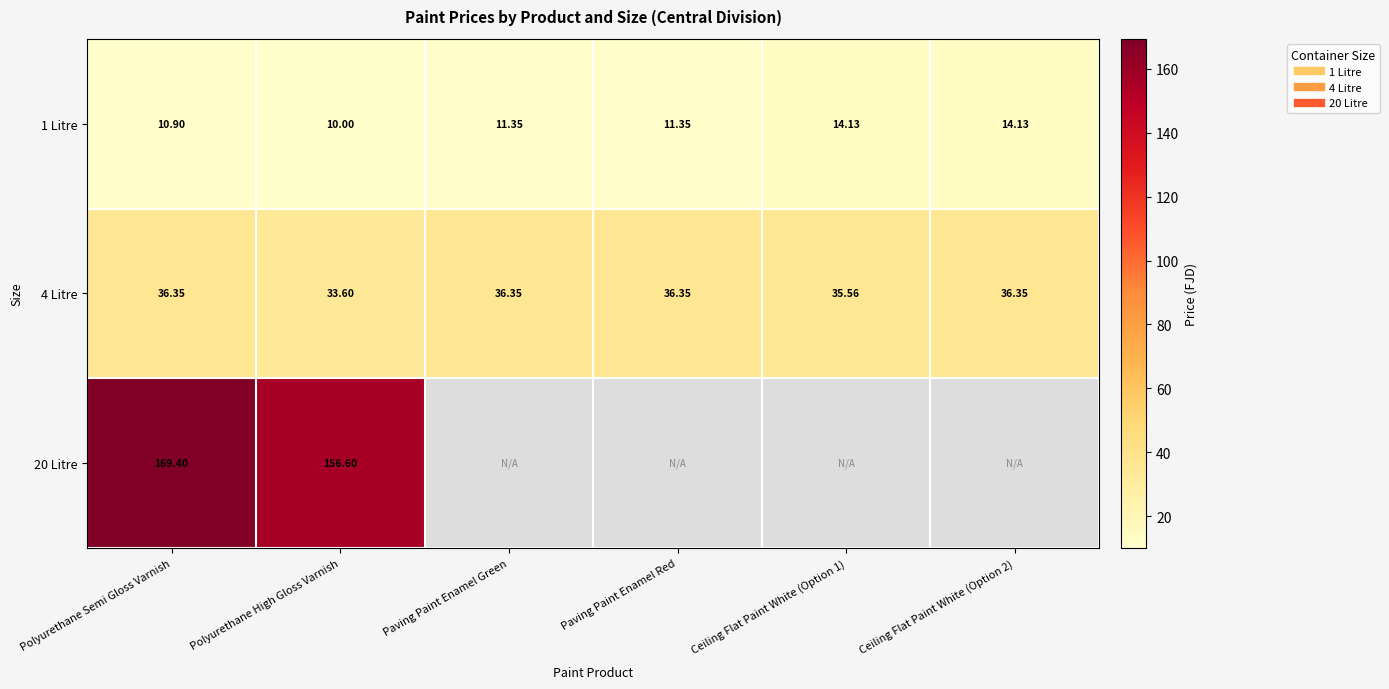

Is it true that 4 Litre equals 36.4 at Paving Paint Enamel Red?

True